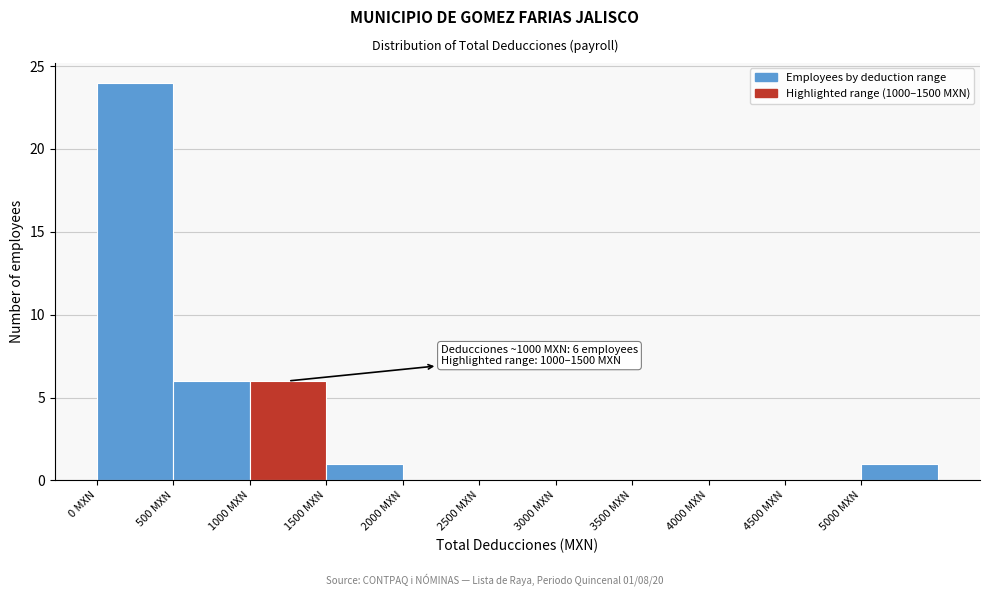

Which range on the x-axis has the tallest bar?

0 to 500